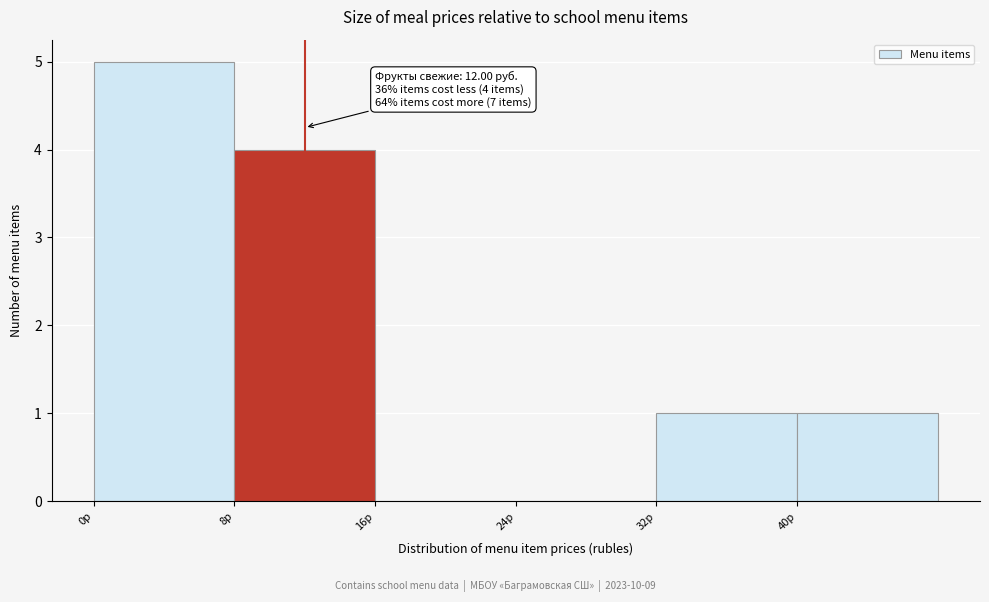

Over which range of the x-axis is the bar tallest?

0 to 8